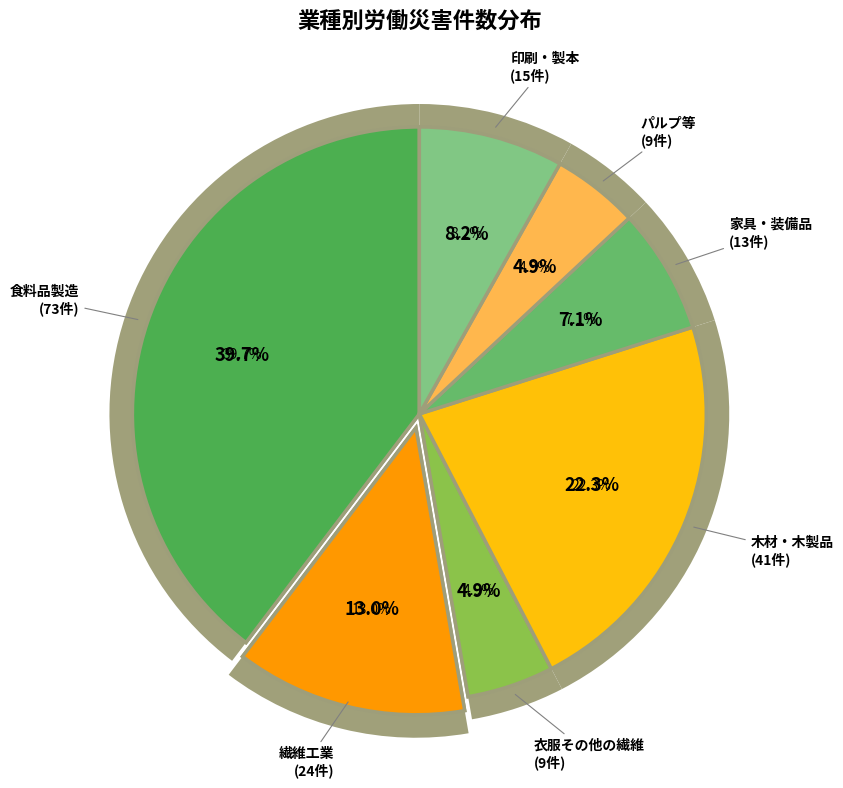

Which slice is the largest?

食料品製造